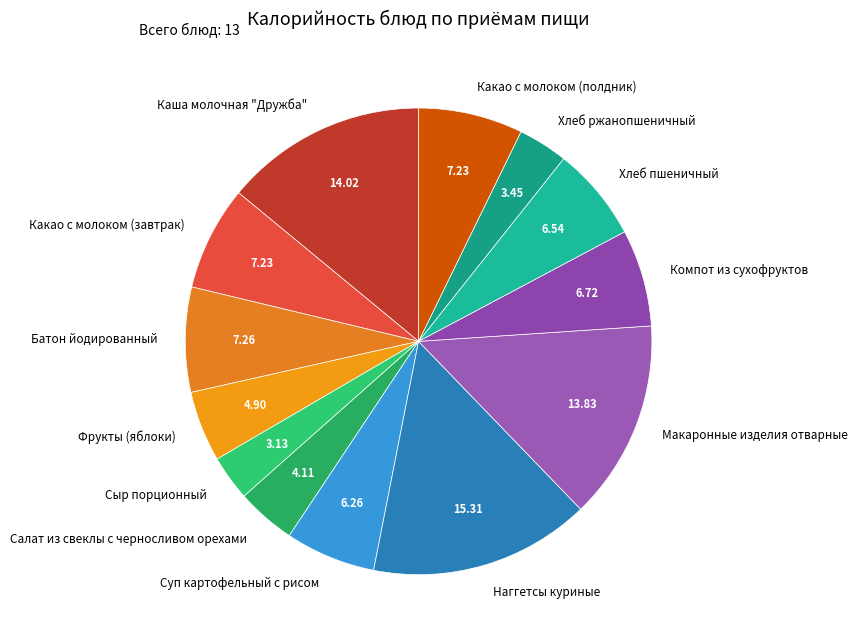

Which slice is the largest?

Наггетсы куриные